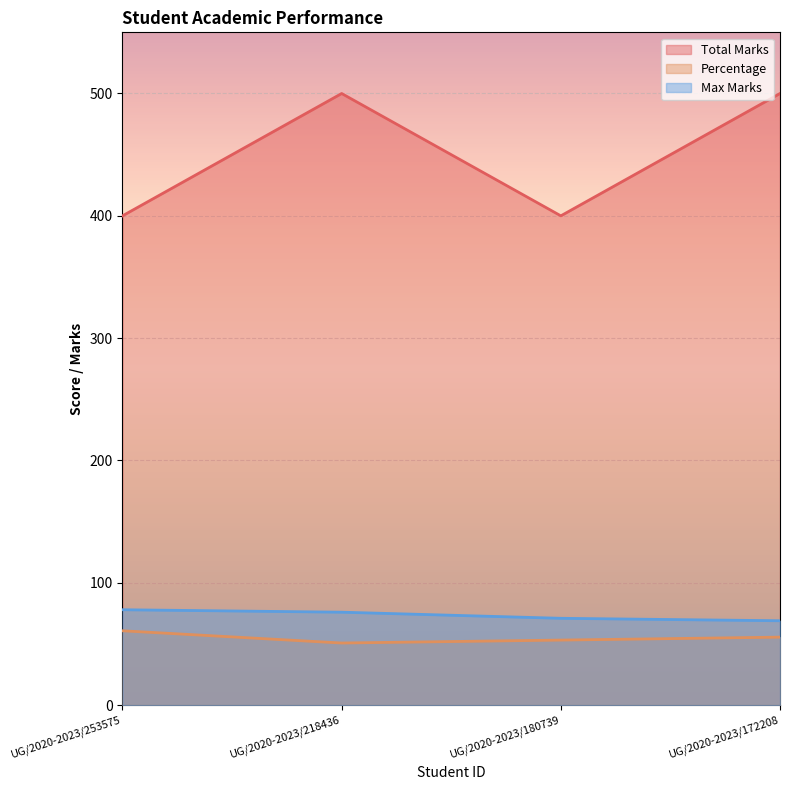

At which category does Total Marks reach its first local peak?

UG/2020-2023/218436